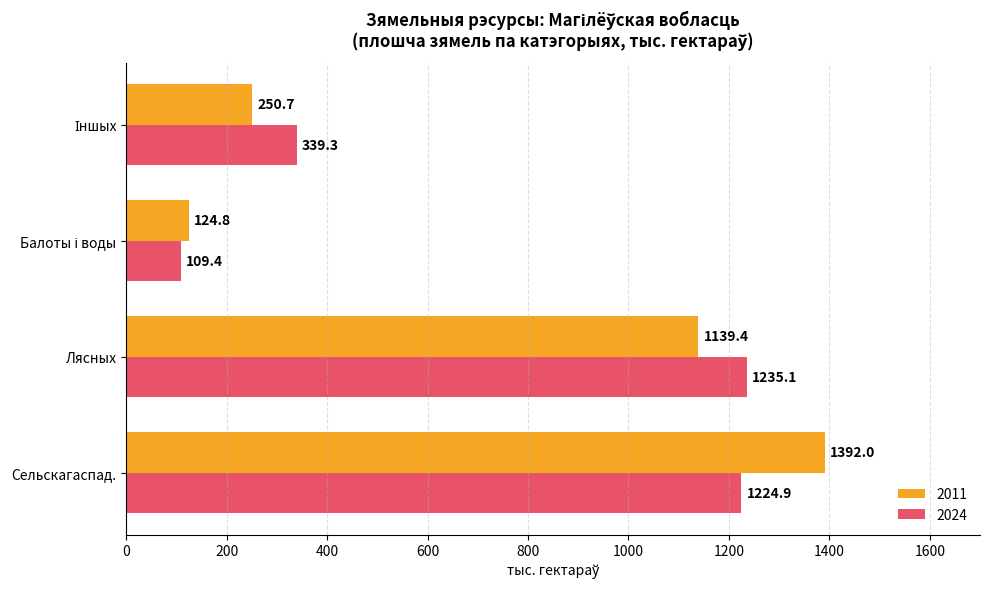

What is the maximum value shown in the chart?

1392.0